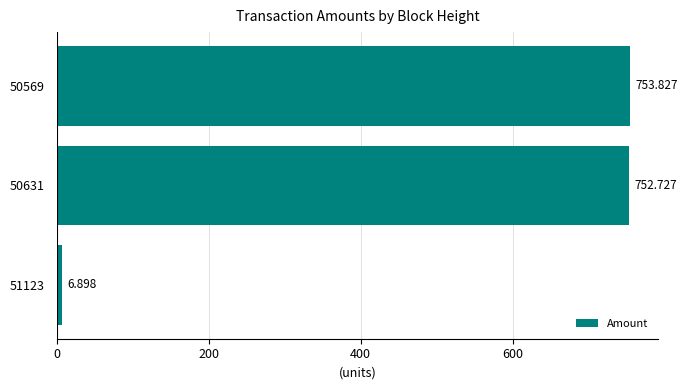

How many data points are above 752?

2